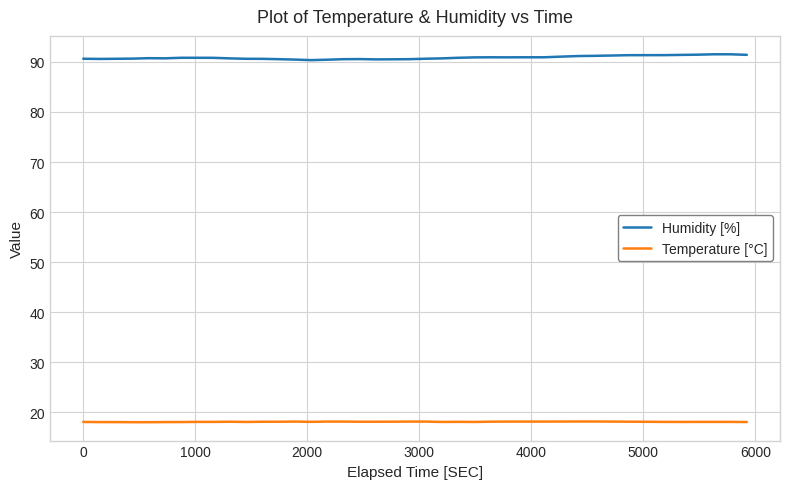

What is the difference between the second highest and second lowest values in the Temperature [°C] series?

0.1